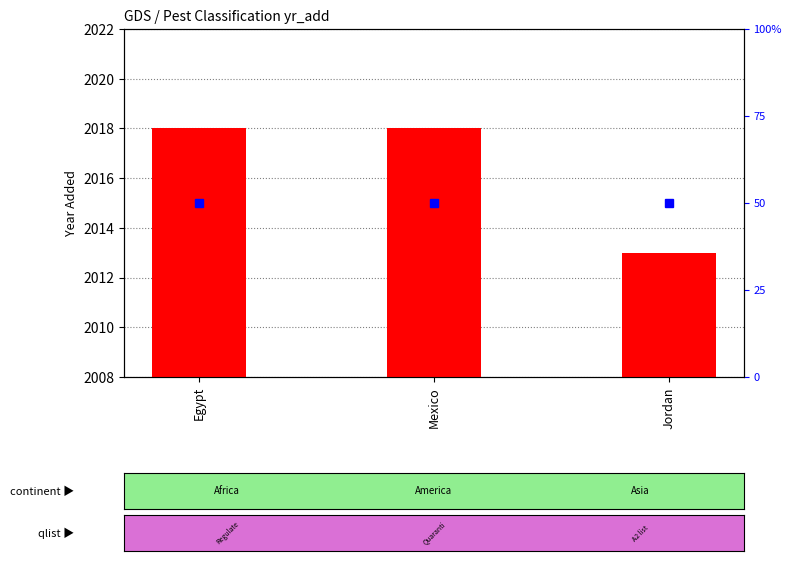

List the labels in order of value, largest first.

Egypt, Mexico, Jordan